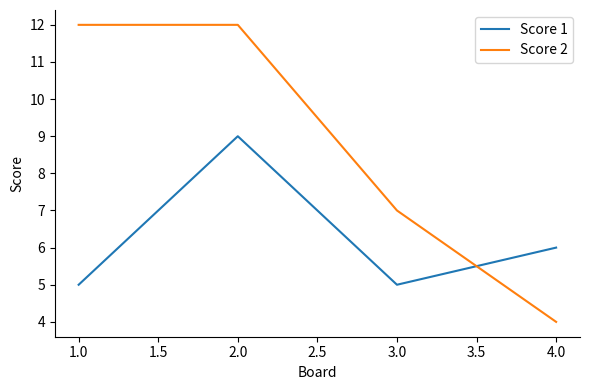

Is the value of Score 2 at 4.0 greater than the value of Score 1 at 2.0?

No